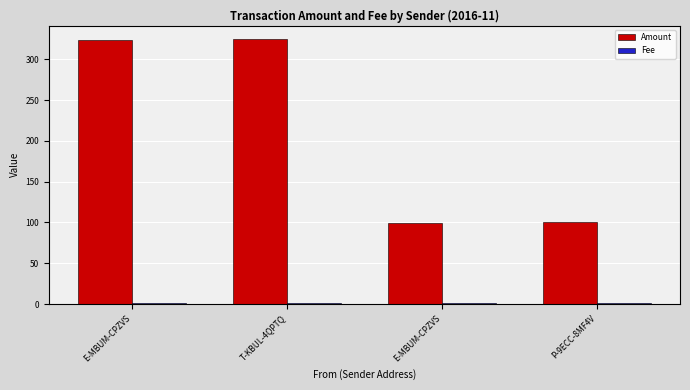

How many categories are shown in the chart?

4